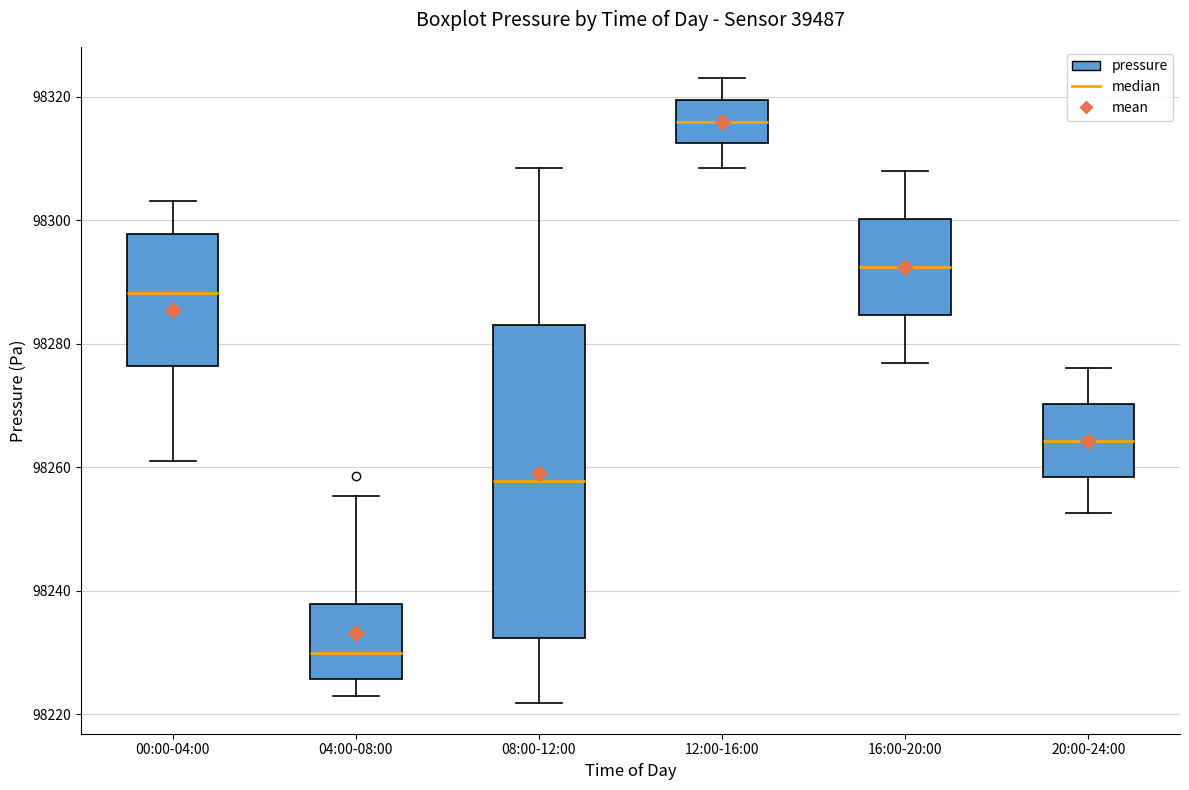

Which box is the tallest, from its lower edge to its upper edge?

08:00-12:00